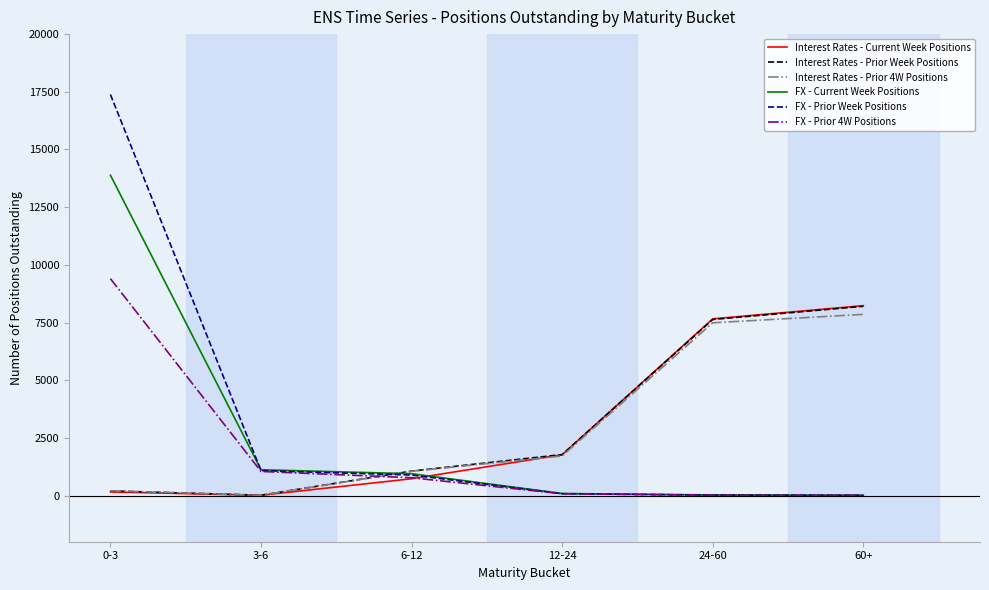

The value of Interest Rates - Prior 4W Positions at 24-60 is 3725. True or false?

False